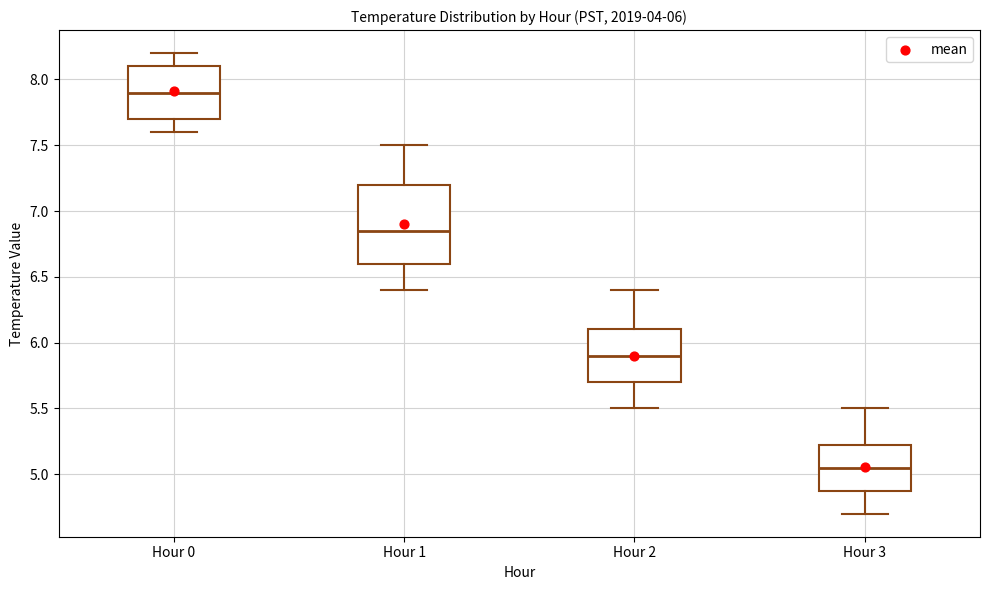

Which box has the lowest median line?

Hour 3